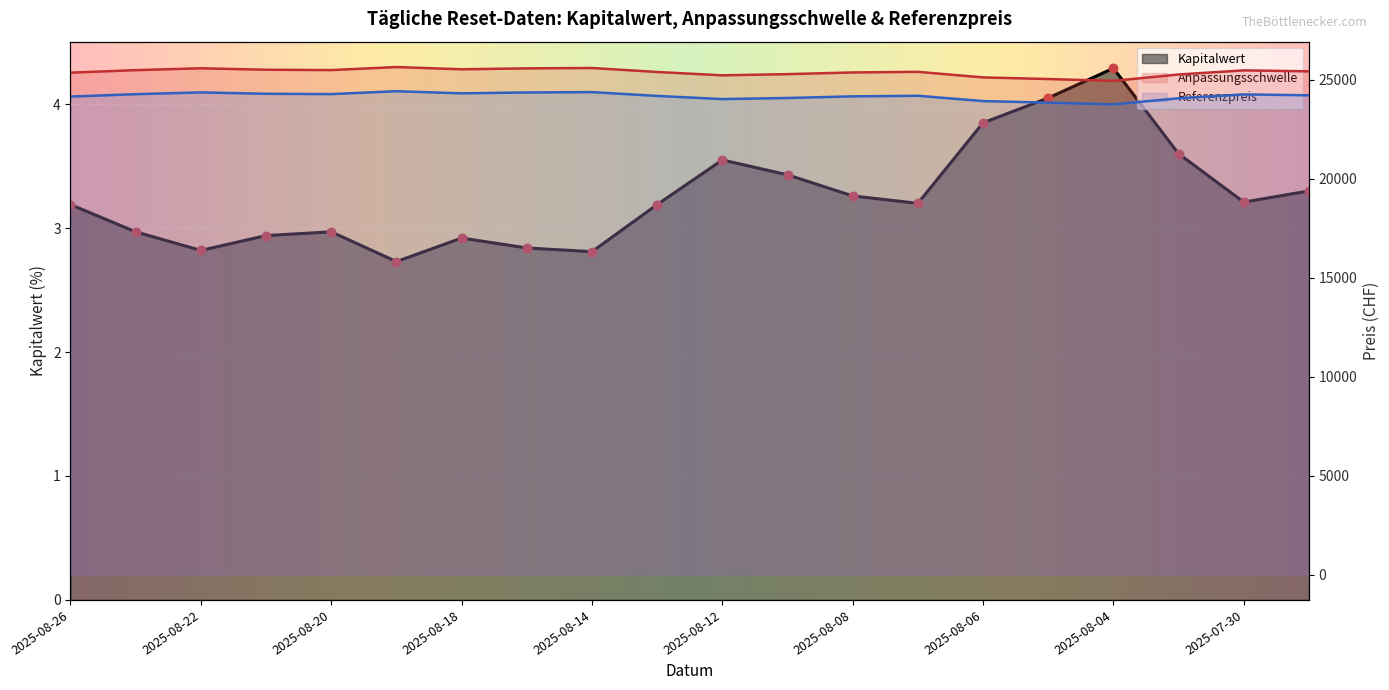

At how many categories does at least one series exceed 7414?

20